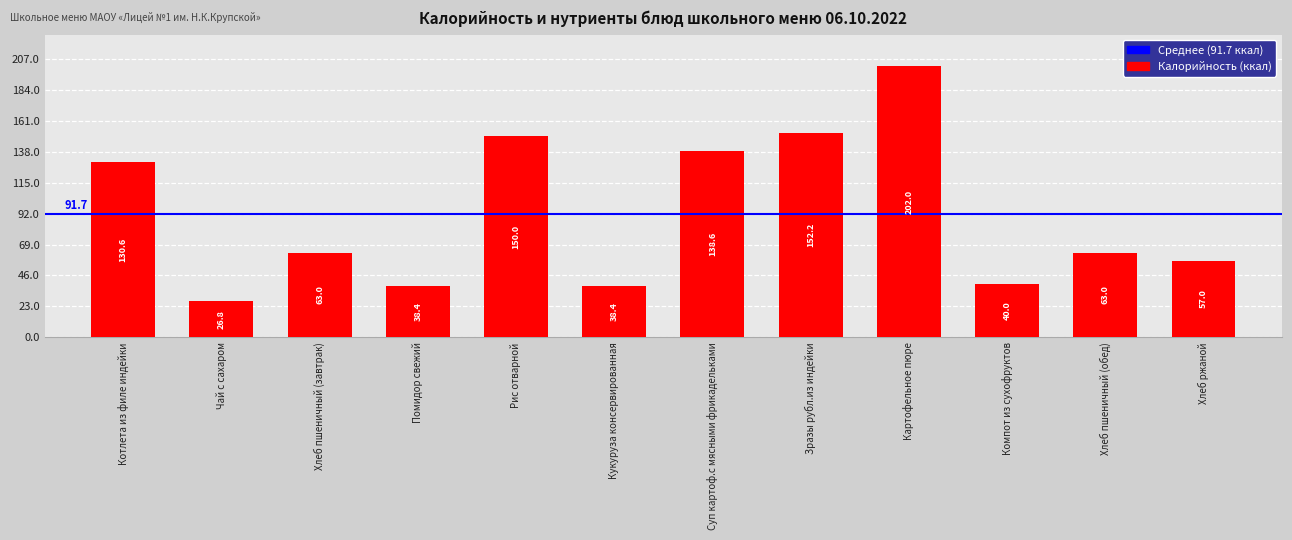

Which category has the lowest value across all series?

Чай с сахаром